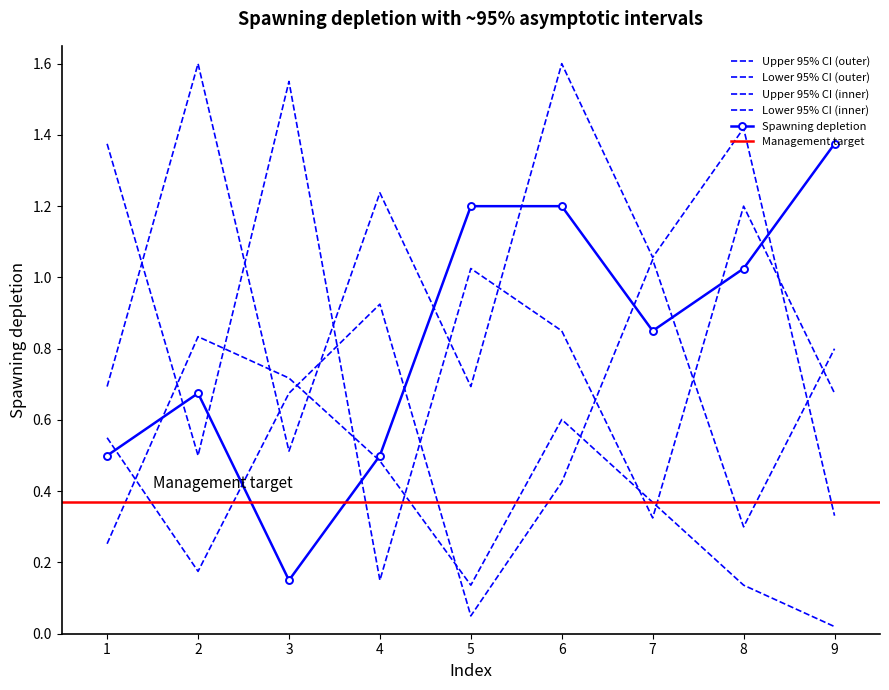

What is the total value across all series at 2?

3.8